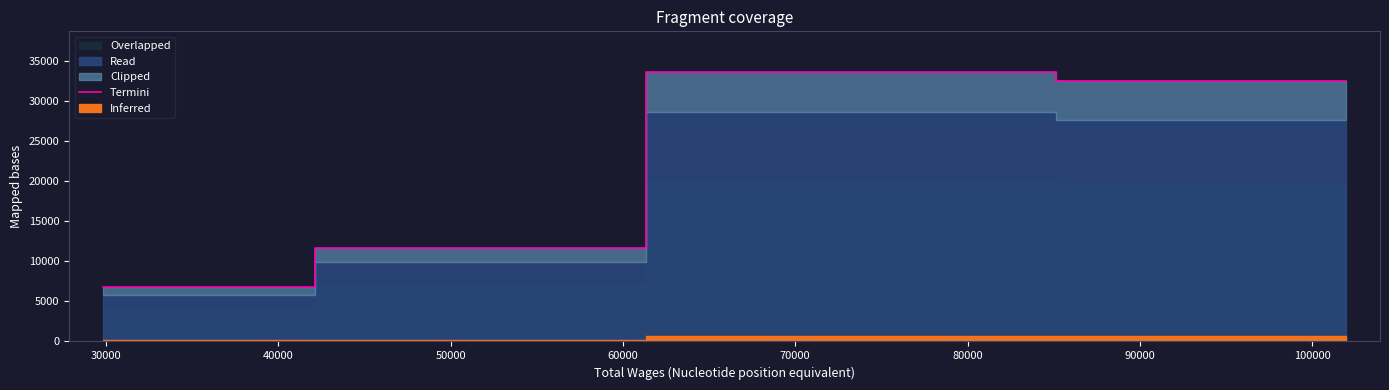

Reading right to left, extract all data points from this chart.

32514	33693	11705	6851